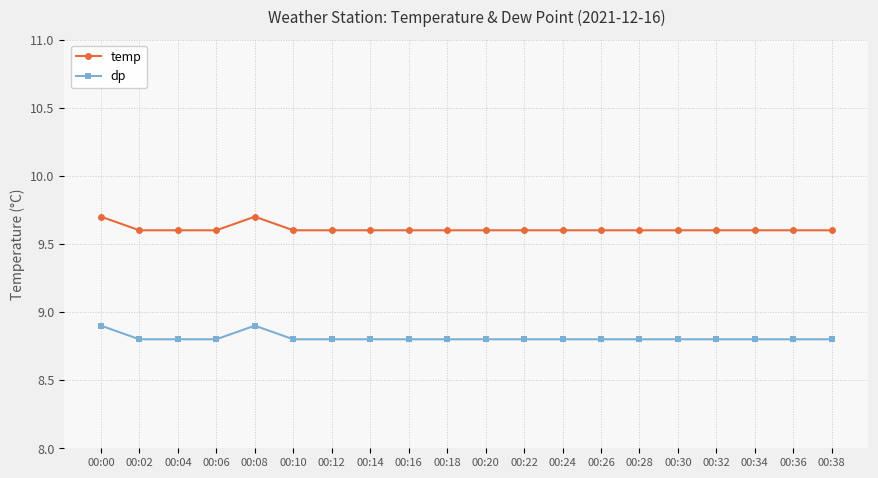

The value of temp at 00:18 is 2.4. True or false?

False